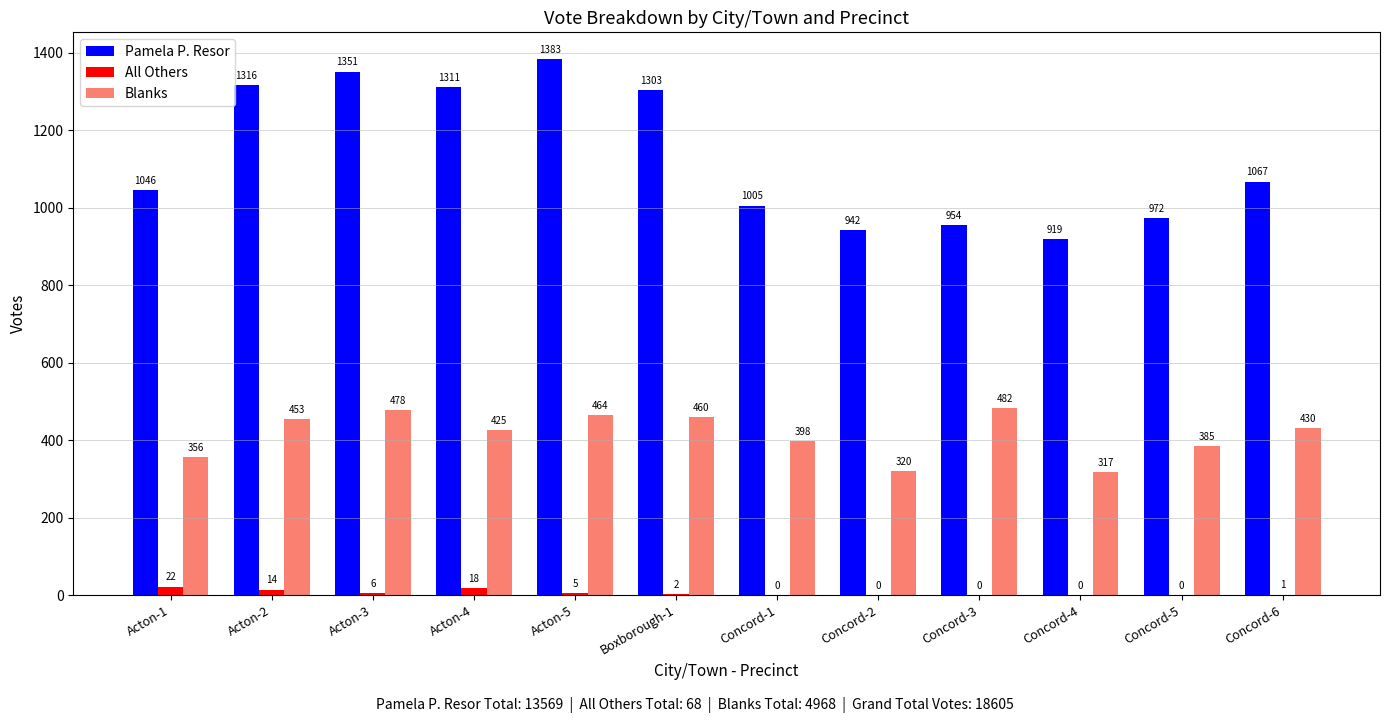

At which label does Pamela P. Resor first exceed 1067?

Acton-2